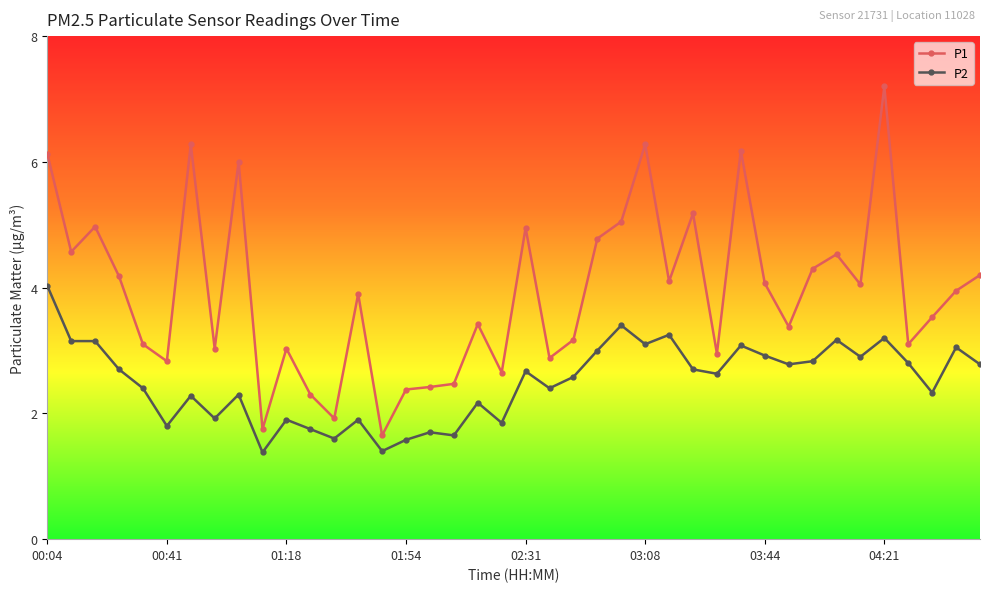

Which series has the widest spread of values?

P1